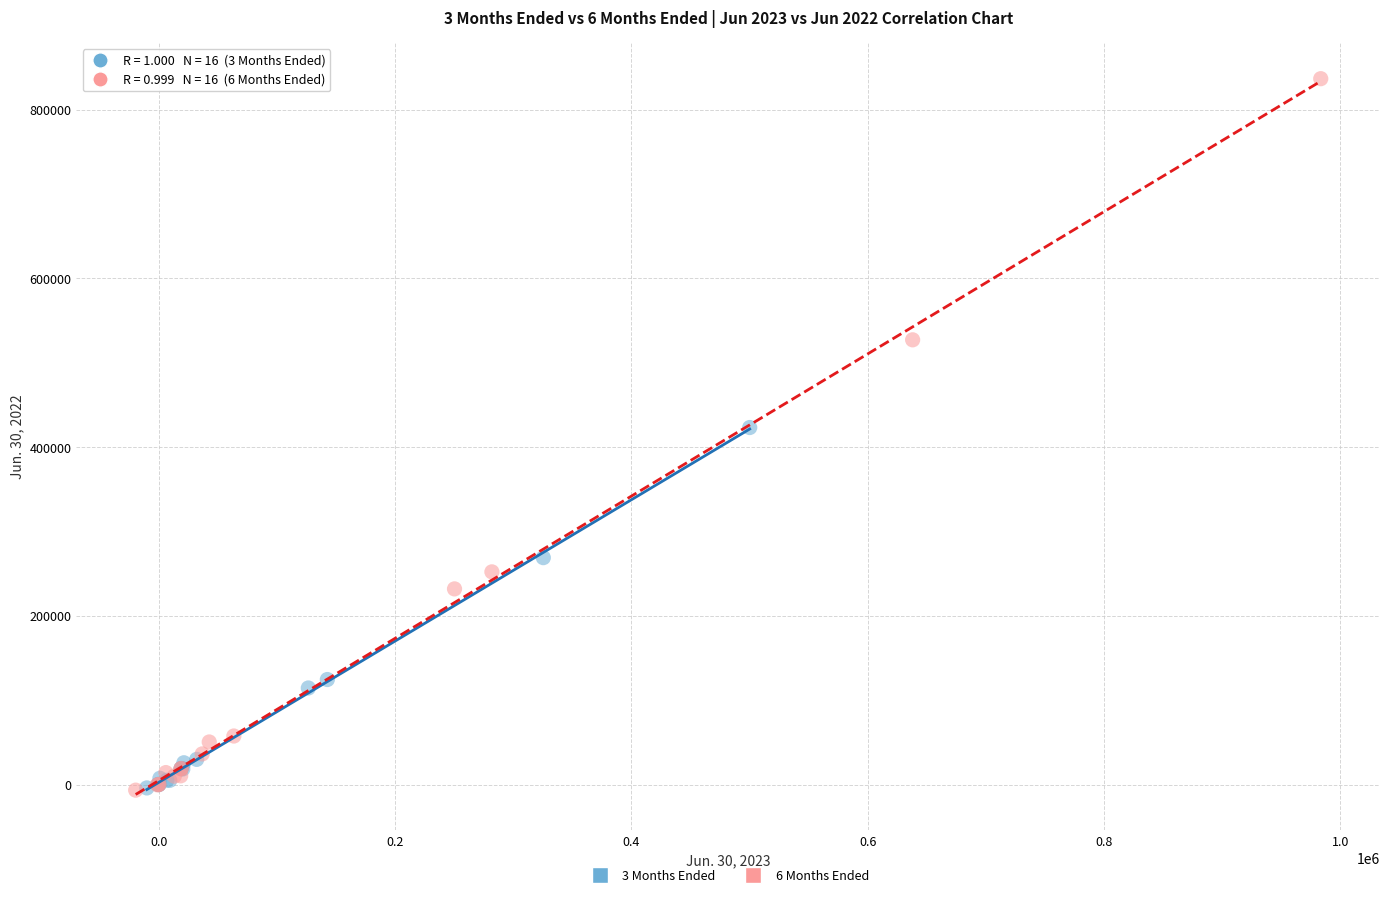

Which series has the widest spread of Y values?

6 Months Ended